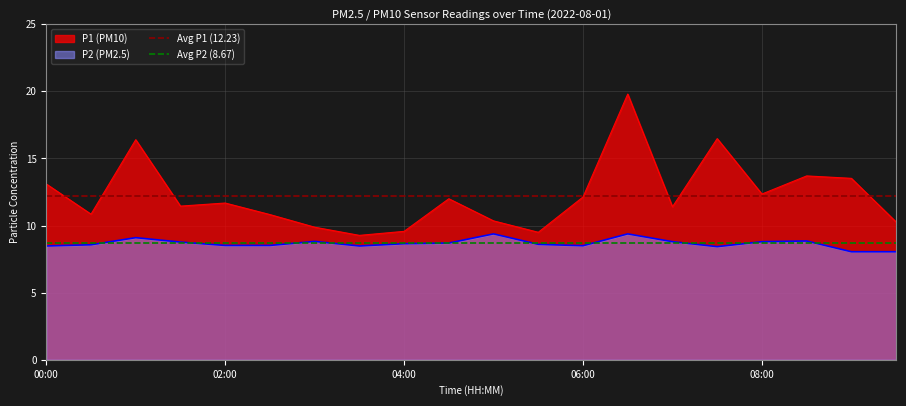

What is the minimum value for P1 (PM10)?

9.3